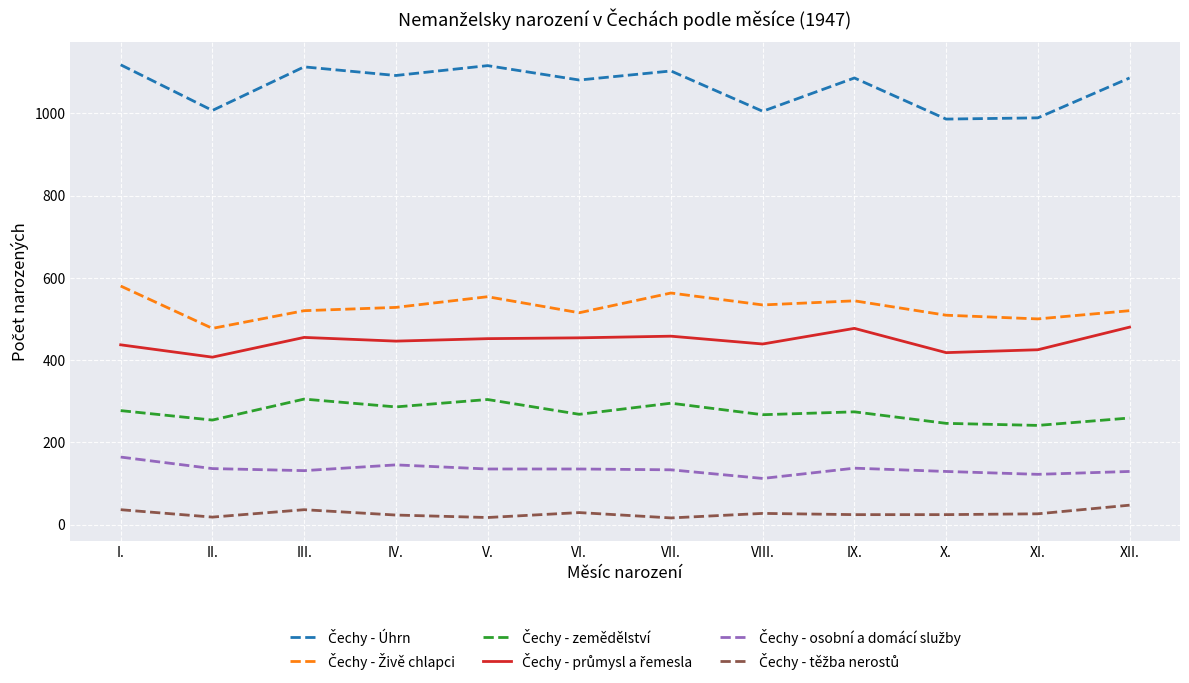

At how many categories does at least one series exceed 251?

12